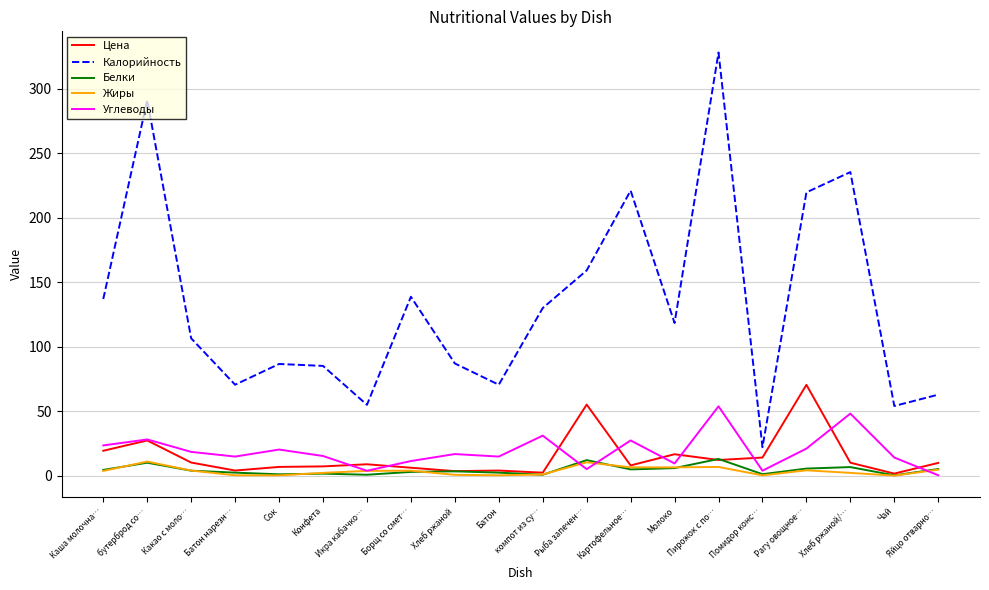

Which series has the largest range (max minus min)?

Калорийность